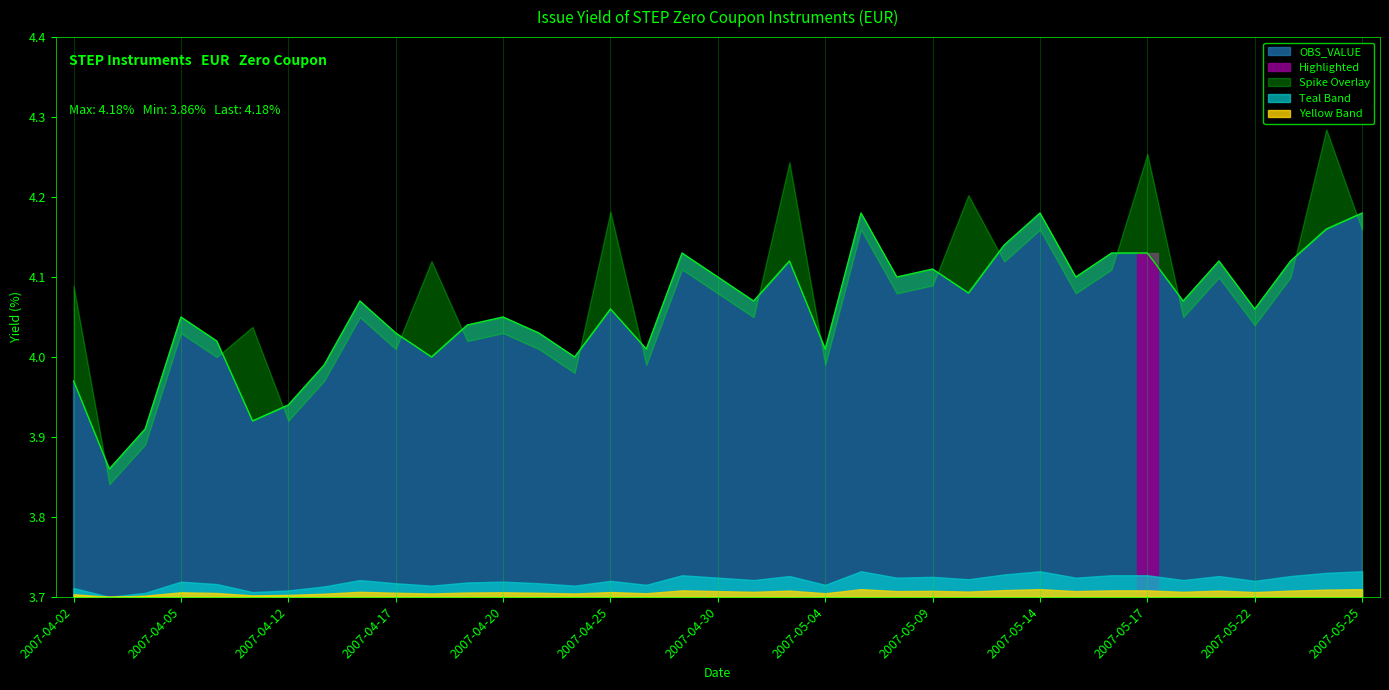

Approximately how many times larger is the value at 2007-04-02 compared to 2007-04-23?

1.0